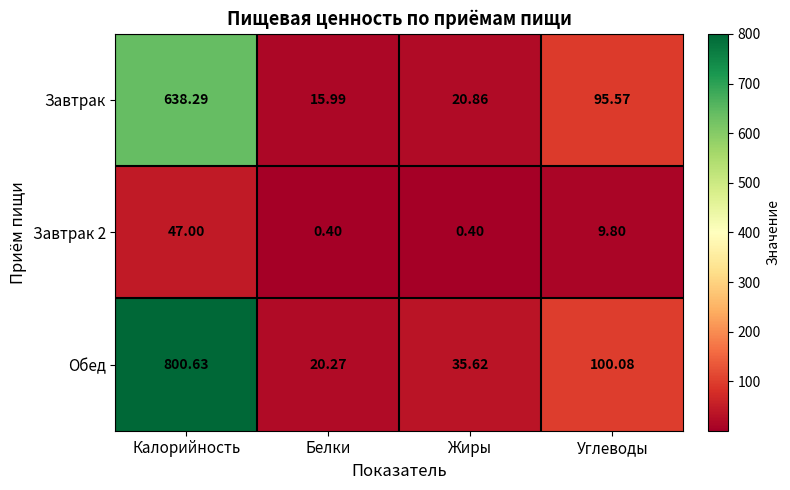

Between Калорийность and Углеводы, which series saw the biggest shift?

Обед